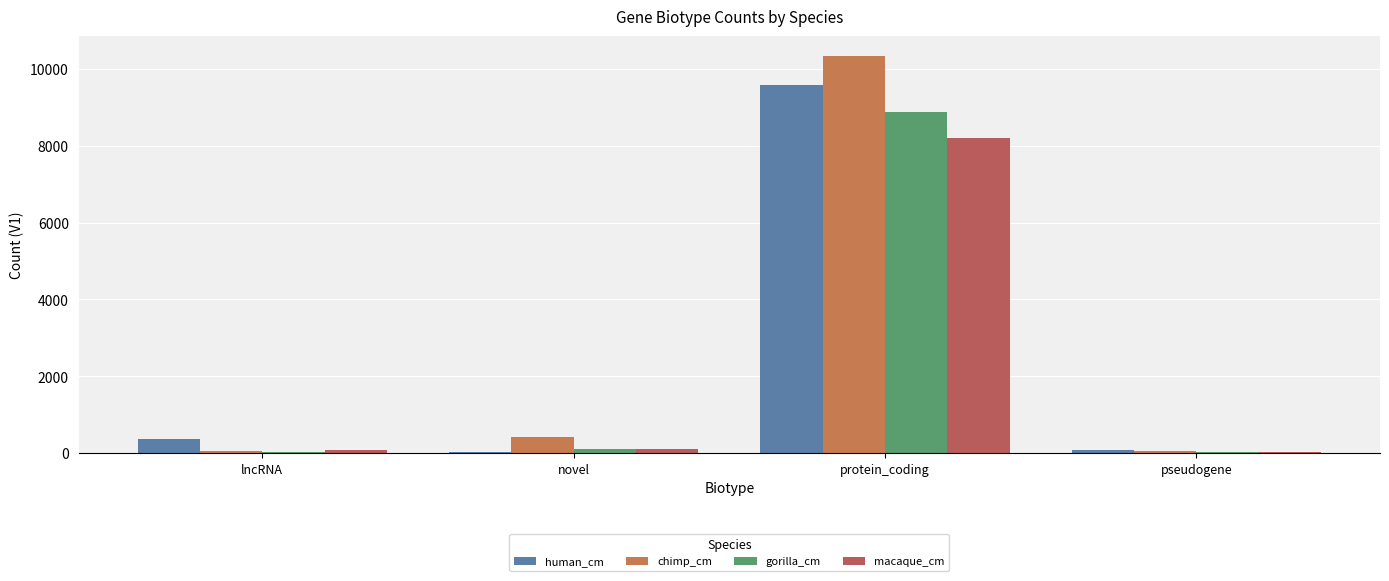

List the series in order of their peak value, highest first.

chimp_cm, human_cm, gorilla_cm, macaque_cm